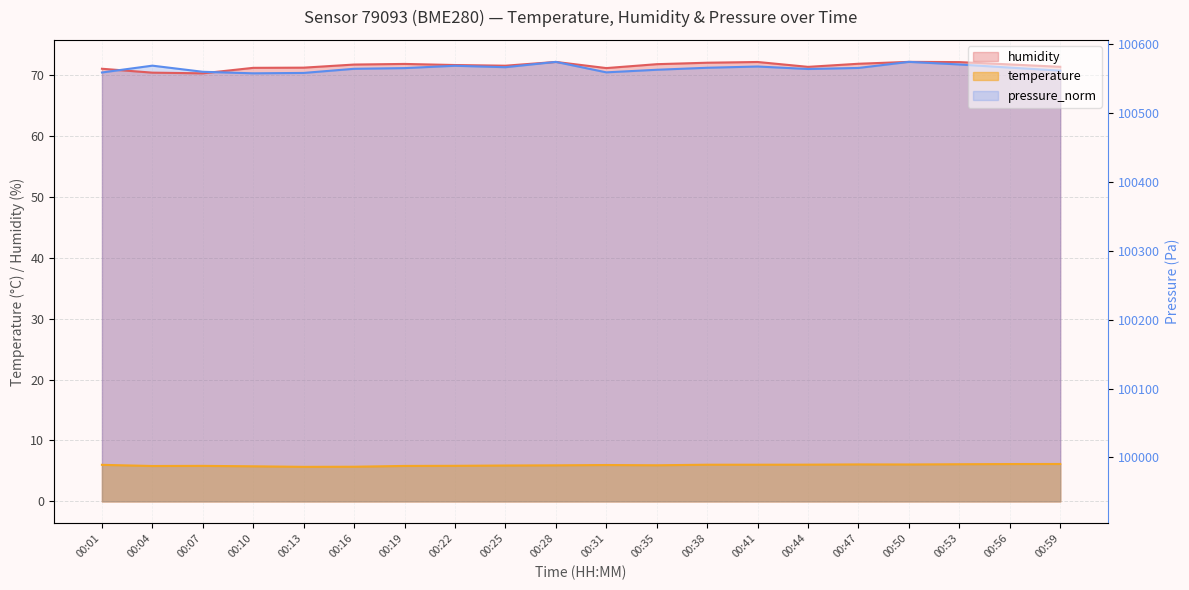

Reading right to left, extract all data points from this chart.

temperature: 00:59=6.1	00:56=6.1	00:53=6.1	00:50=6.1	00:47=6.1	00:44=6.0	00:41=6.0	00:38=6.0	00:35=5.9	00:31=6.0	00:28=5.9	00:25=5.9	00:22=5.8	00:19=5.8	00:16=5.7	00:13=5.7	00:10=5.8	00:07=5.8	00:04=5.8	00:01=6.0
humidity: 00:59=71.3	00:56=71.7	00:53=72.1	00:50=72.1	00:47=71.8	00:44=71.3	00:41=72.1	00:38=72.0	00:35=71.8	00:31=71.1	00:28=72.1	00:25=71.5	00:22=71.6	00:19=71.8	00:16=71.7	00:13=71.2	00:10=71.2	00:07=70.2	00:04=70.4	00:01=71.0
pressure_norm: 00:59=70.7	00:56=71.2	00:53=71.7	00:50=72.1	00:47=71.1	00:44=71.0	00:41=71.4	00:38=71.2	00:35=70.8	00:31=70.4	00:28=72.1	00:25=71.3	00:22=71.5	00:19=71.1	00:16=71.0	00:13=70.3	00:10=70.2	00:07=70.5	00:04=71.5	00:01=70.4